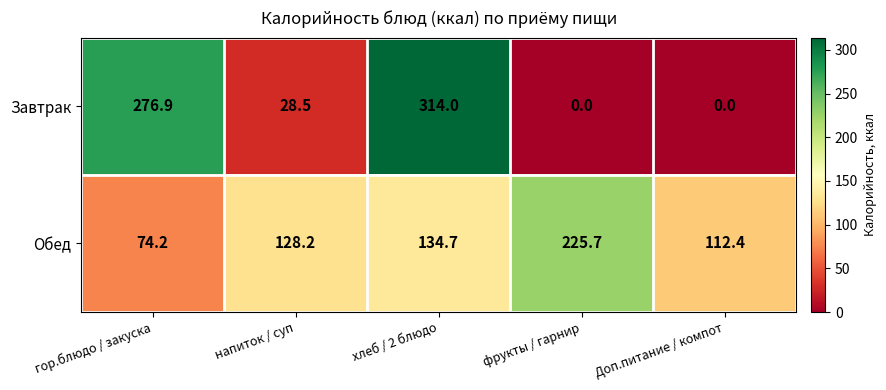

List the series in order of their peak value, lowest first.

Обед, Завтрак